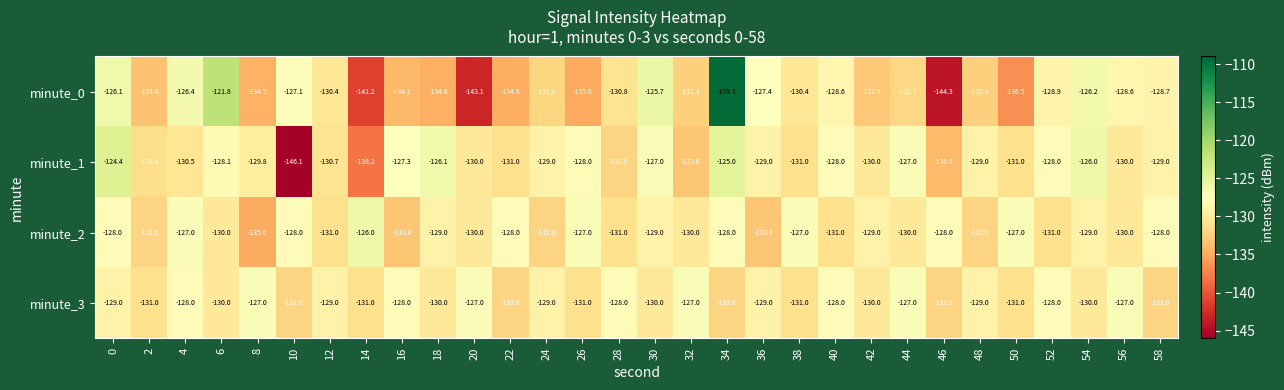

What is the total value across all series at 50?

-525.5